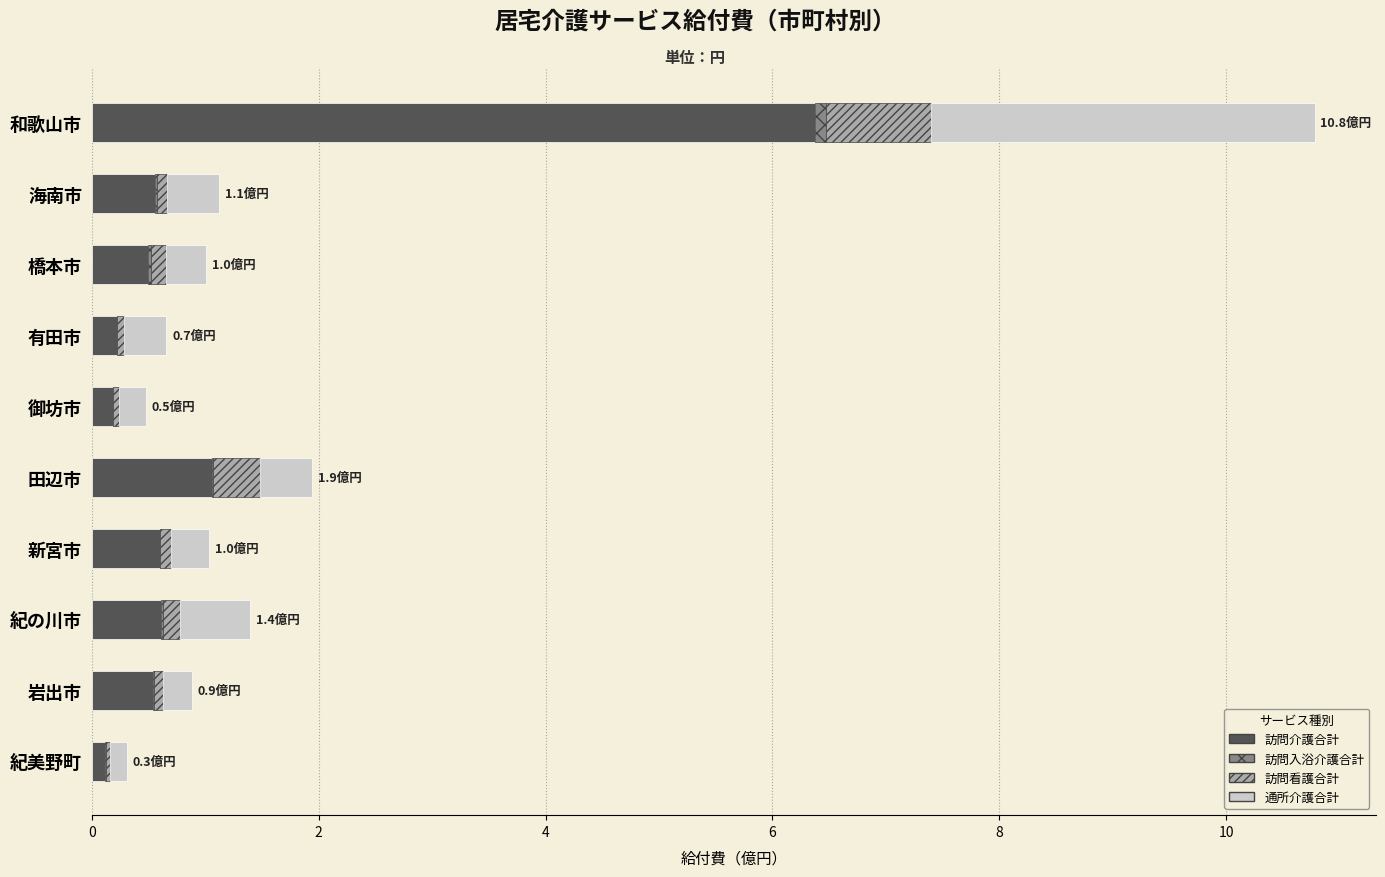

Where is 訪問介護合計 nearest to the value 3?

田辺市